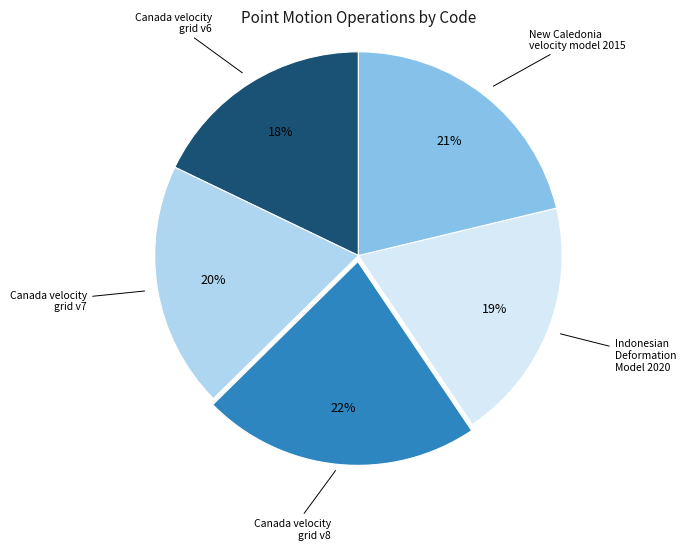

Is there any slice that represents more than half of the pie?

No